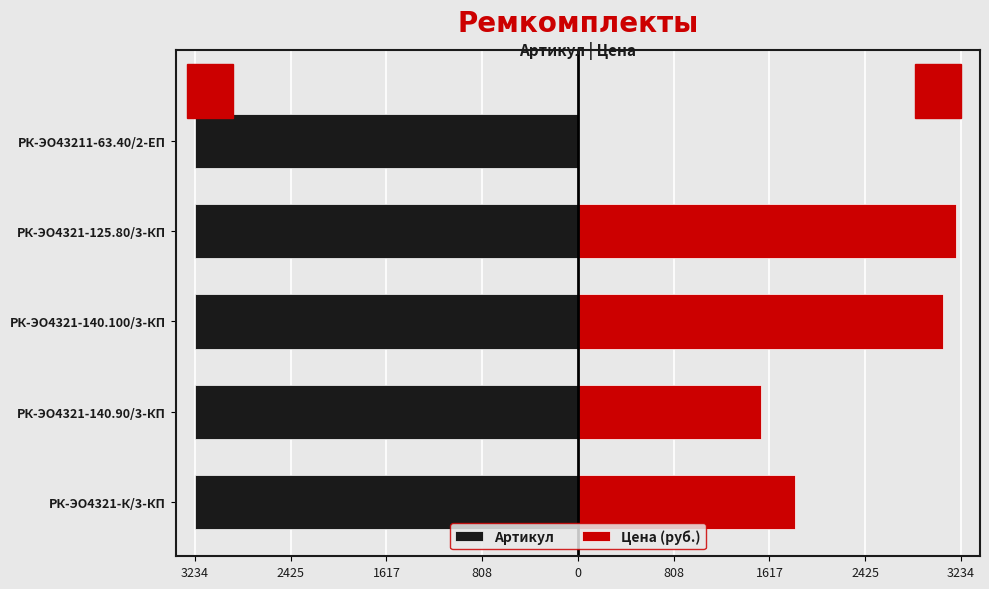

What is the sum of all Цена (руб.) values?

9655.9